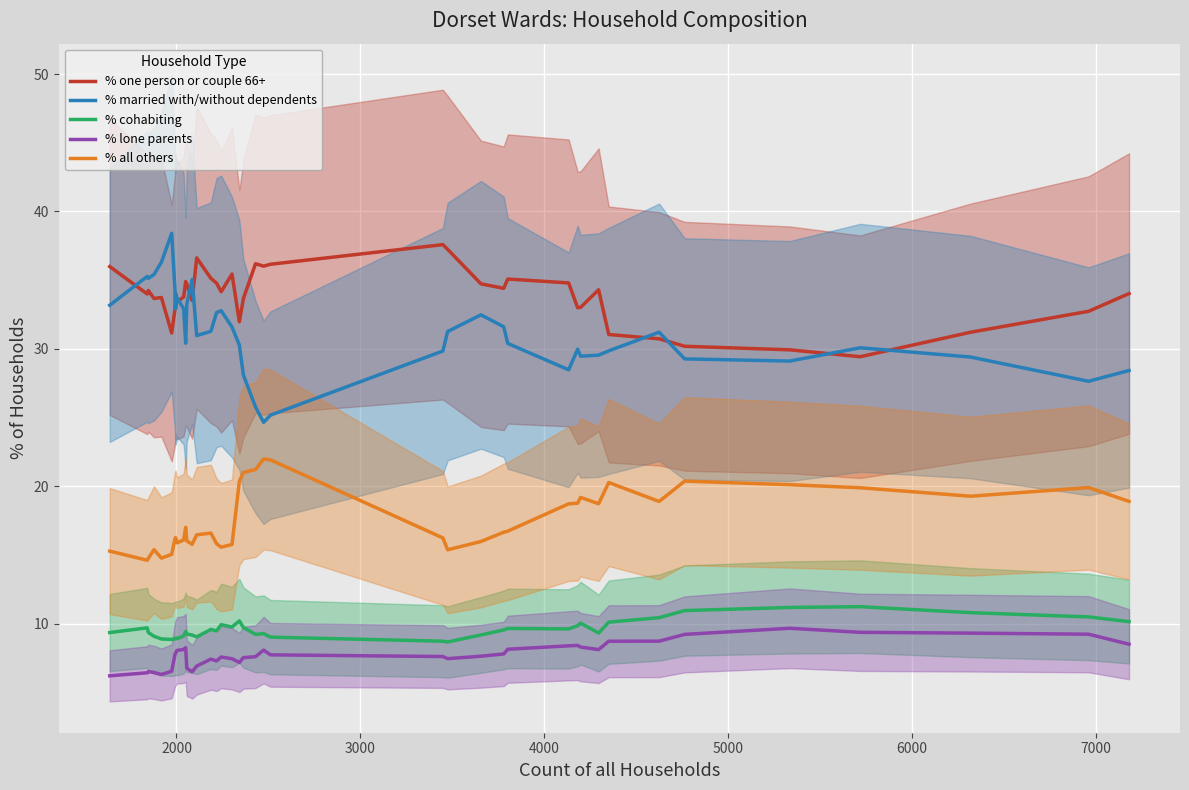

True or false: % lone parents and % all others cross at least once.

False